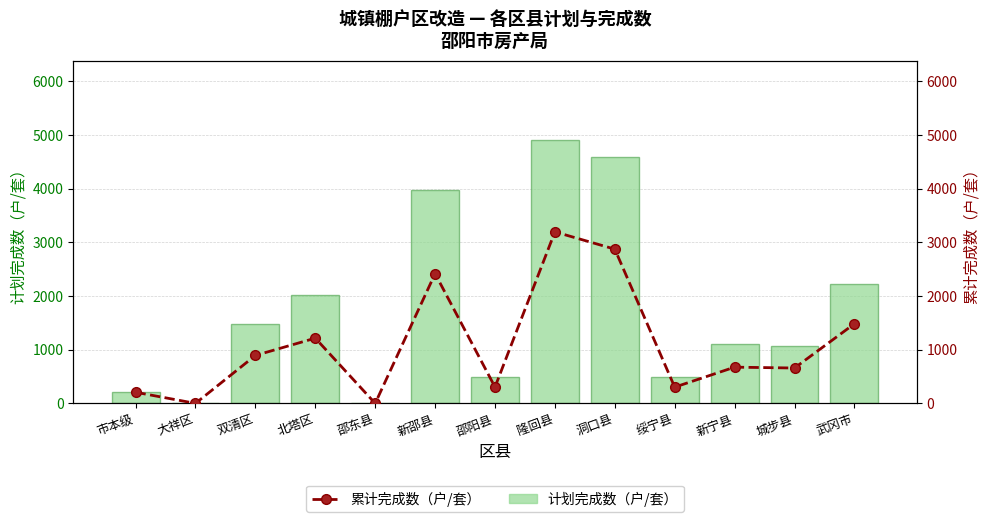

Where is 累计完成数（户/套） nearest to the value 1596?

武冈市